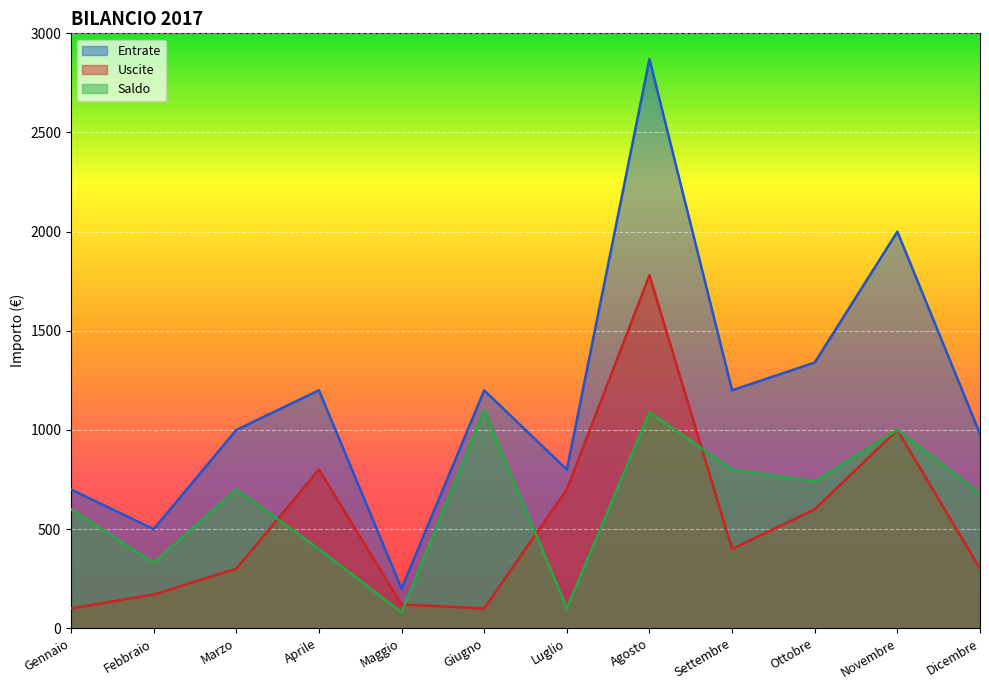

The value of Uscite at Dicembre is 418. True or false?

False